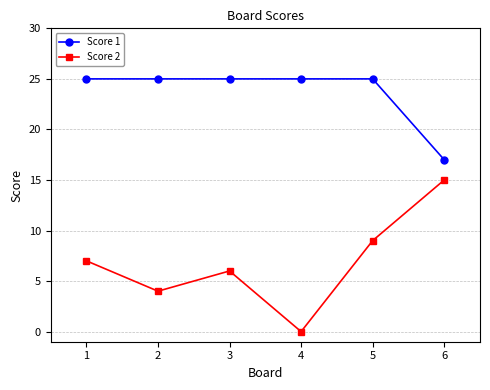

Does the chart display data point markers on the line(s)?

Yes